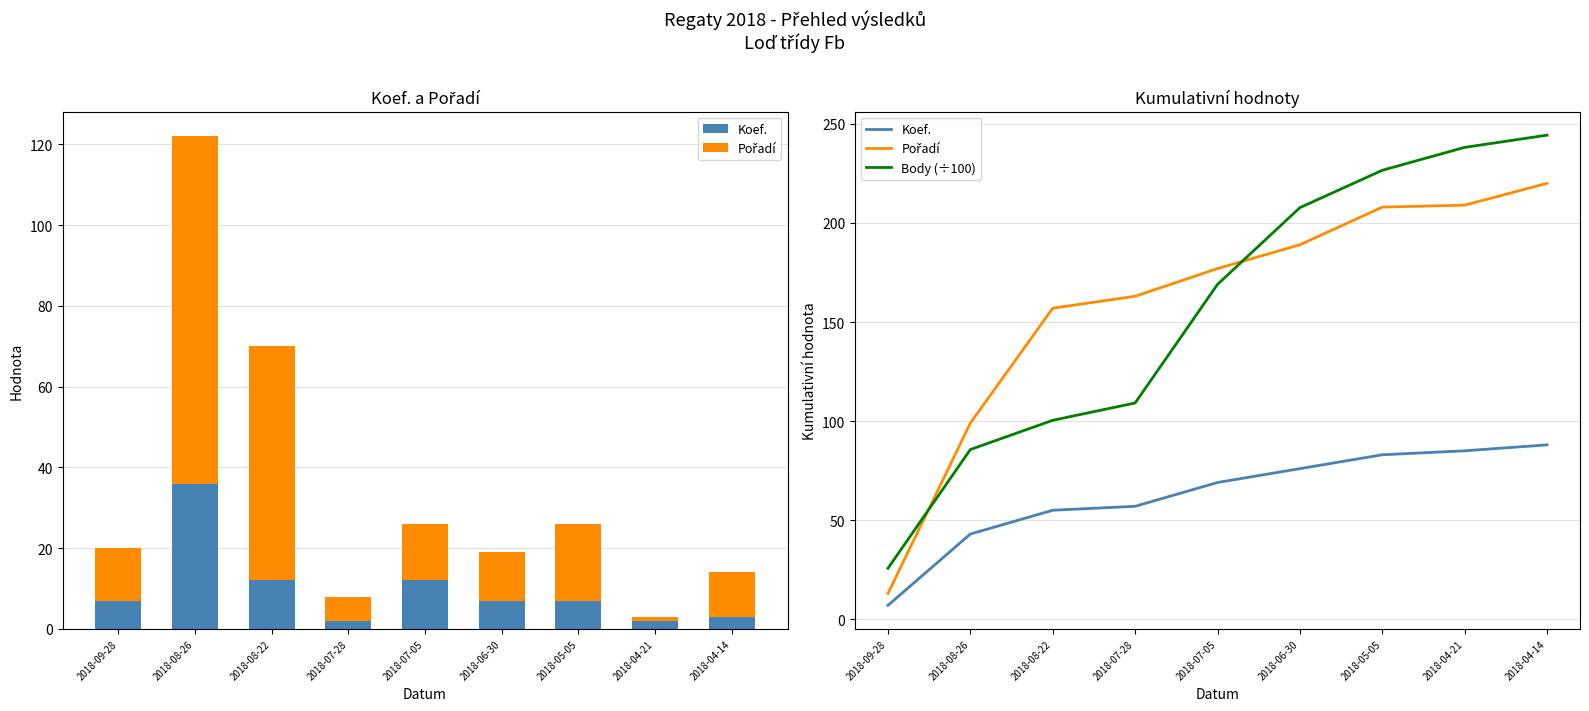

At how many categories does at least one series exceed 202?

4